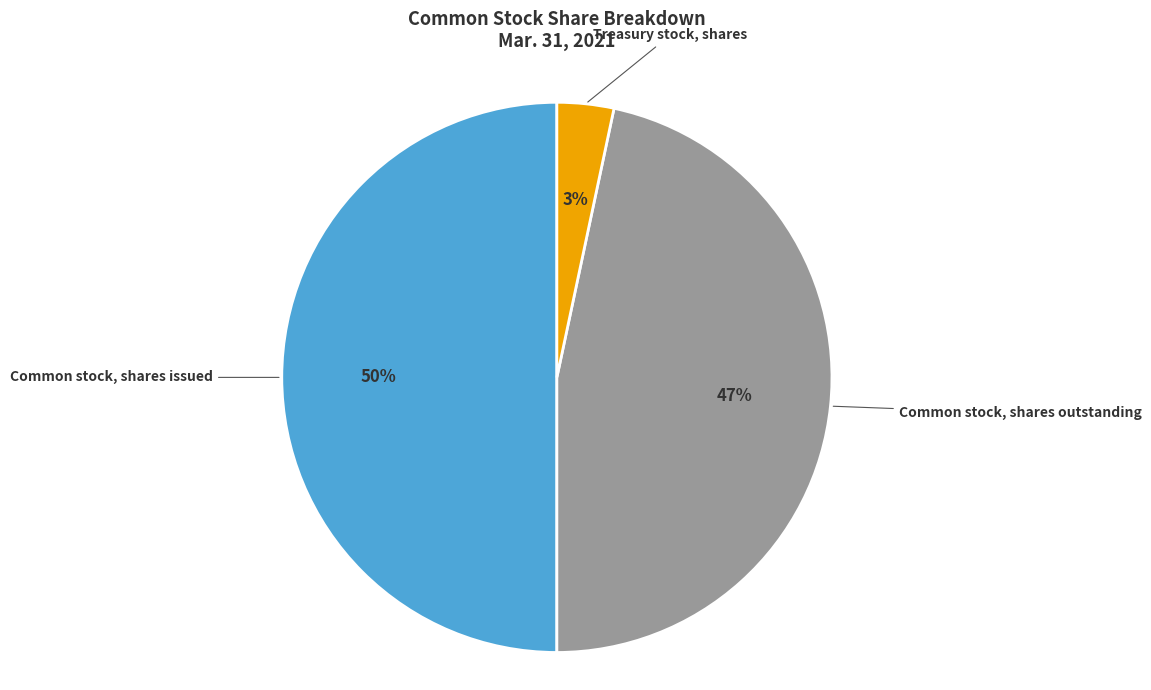

What is the ratio of the value at Common stock, shares issued to the value at Common stock, shares outstanding?

1.1